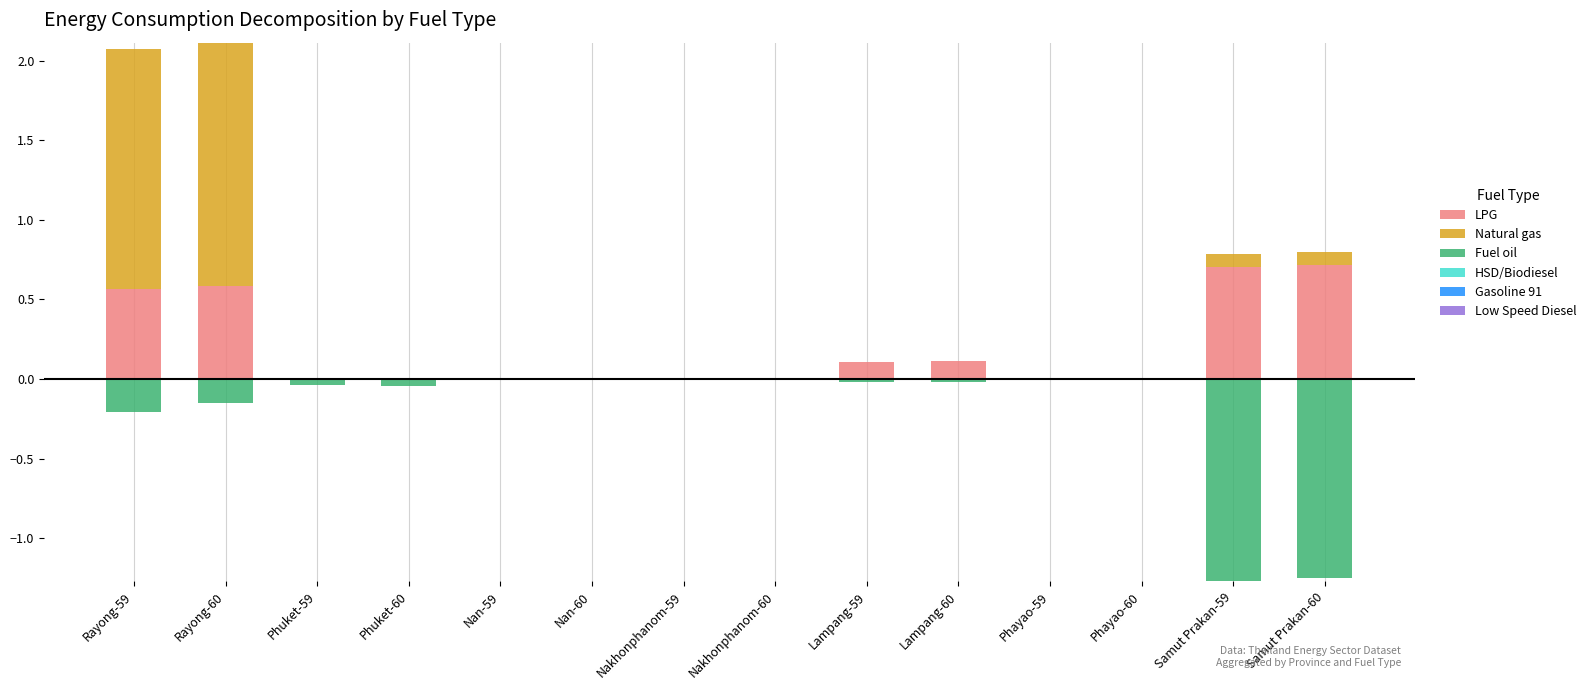

Reading left to right, what are all the values shown in this chart?

LPG: 0.6	0.6	0.0	0.0	0.0	0.0	0.0	0.0	0.1	0.1	0.0	0.0	0.7	0.7
Natural gas: 1.5	1.5	0.0	0.0	0.0	0.0	0.0	0.0	0.0	0.0	0.0	0.0	0.1	0.1
Fuel oil: -0.2	-0.1	-0.0	-0.0	0.0	-0.0	-0.0	-0.0	-0.0	-0.0	-0.0	-0.0	-1.3	-1.3
HSD/Biodiesel: 0.0	0.0	0.0	0.0	0.0	0.0	0.0	0.0	0.0	0.0	0.0	0.0	0.0	0.0
Gasoline 91: 0.0	0.0	0.0	0.0	0.0	0.0	0.0	0.0	0.0	0.0	0.0	0.0	0.0	0.0
Low Speed Diesel: 0.0	0.0	0.0	0.0	0.0	0.0	0.0	0.0	0.0	0.0	0.0	0.0	0.0	0.0